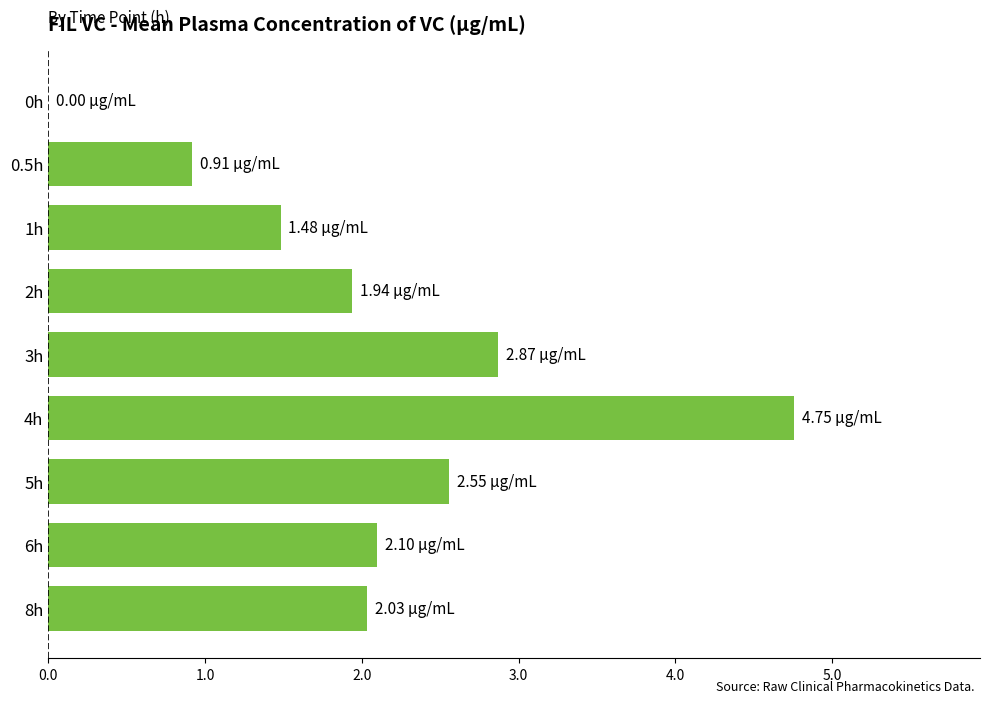

What is the ratio of the value at 8h to the value at 1h?

1.4